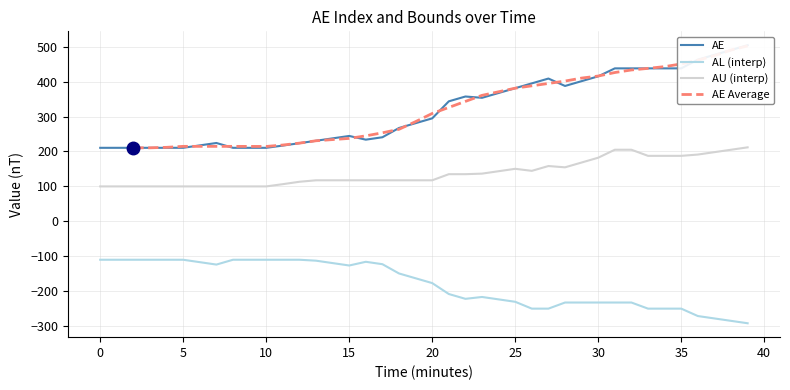

Between 32 and 14, which is larger?

32